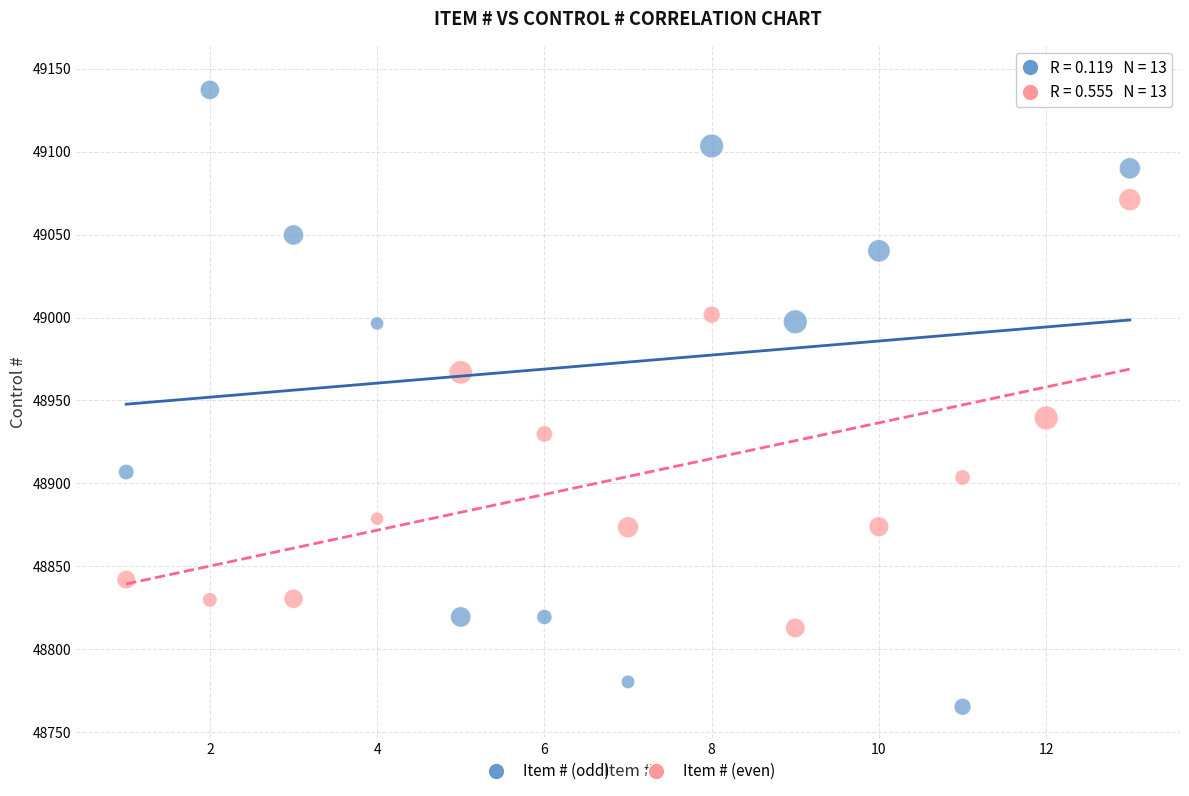

Which series reaches the maximum Y coordinate?

Item # (odd)